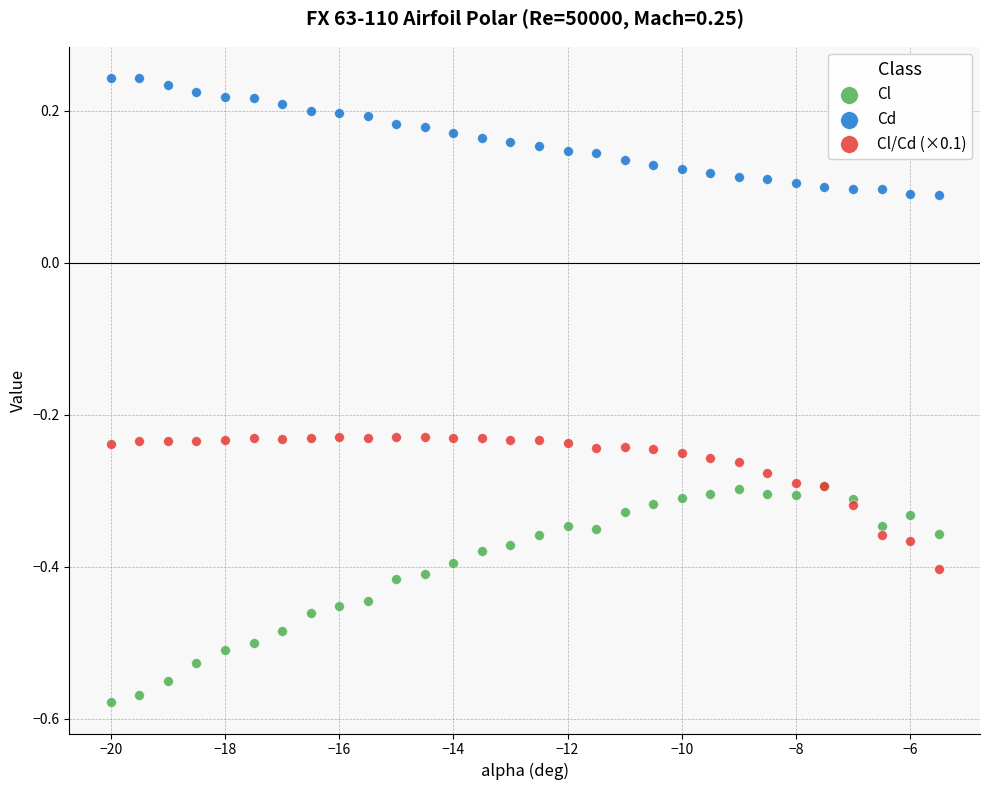

Which series contains the lowest Y value?

Cl